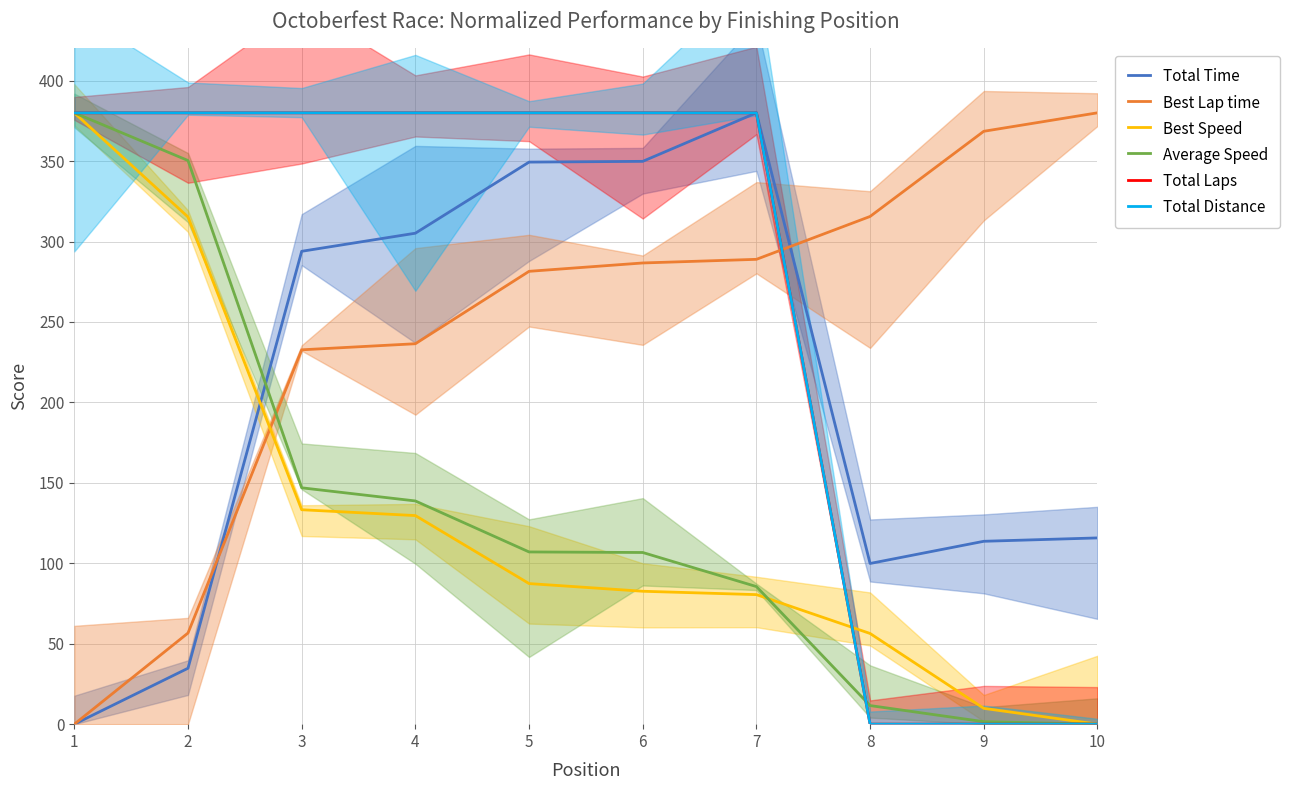

Between 2 and 1, which is larger?

2